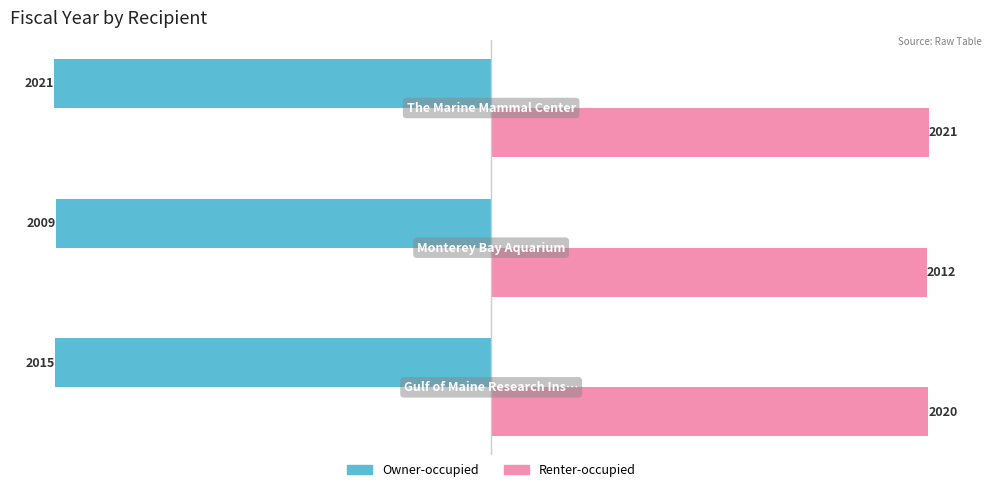

Which series has the widest spread of values?

Owner-occupied